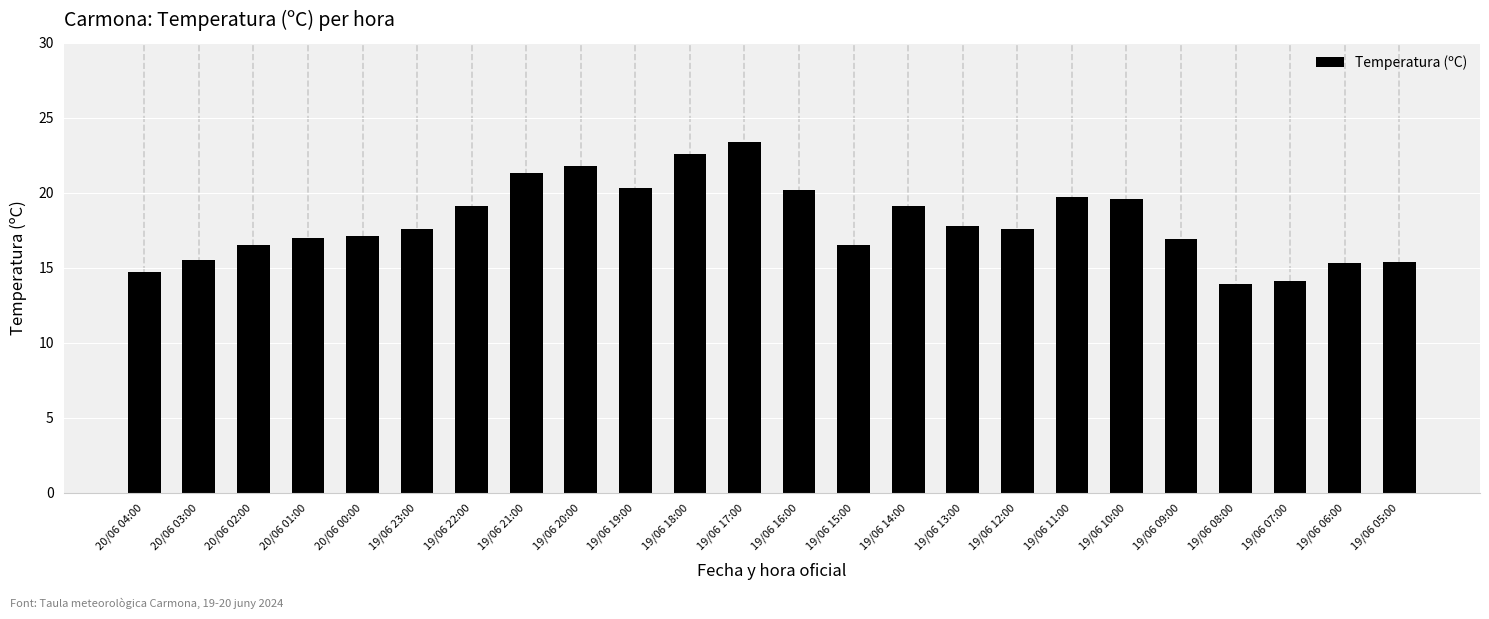

What is the greatest value displayed?

23.4